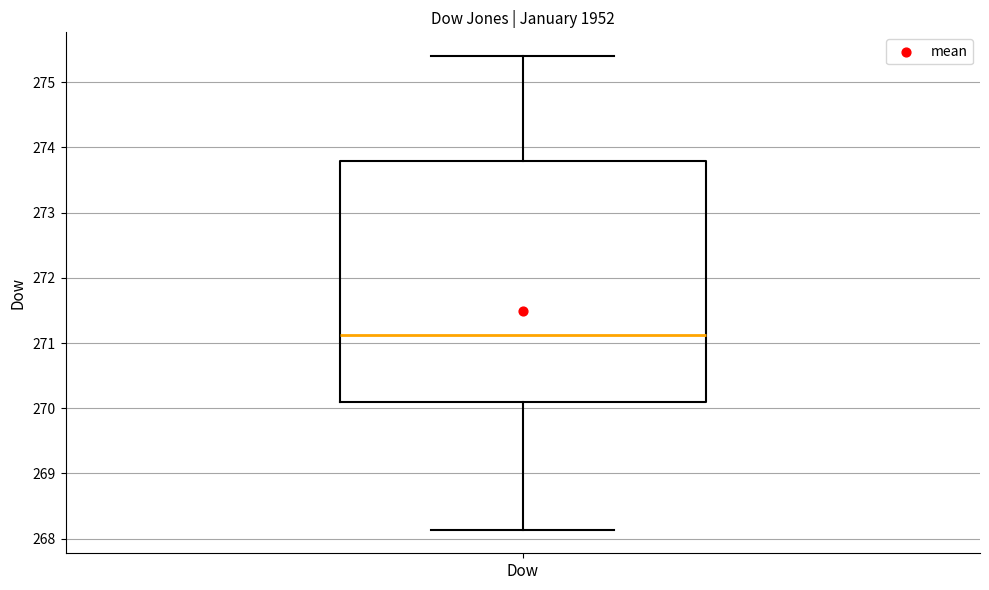

Transcribe this box plot: give where the median line is, the range the box spans, and where the two whiskers end, as read against the y-axis. The values are not printed on the chart, so give them approximately, as read against the axis.

median 271.1, box 270.1 to 273.8, whiskers 268.1 to 275.4